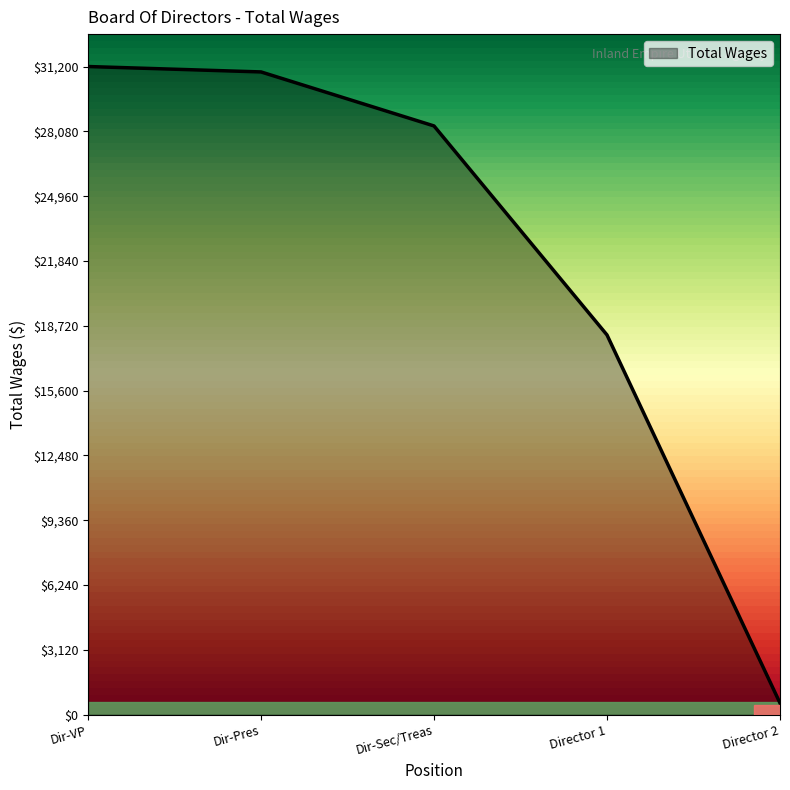

What is the greatest value displayed?

31200